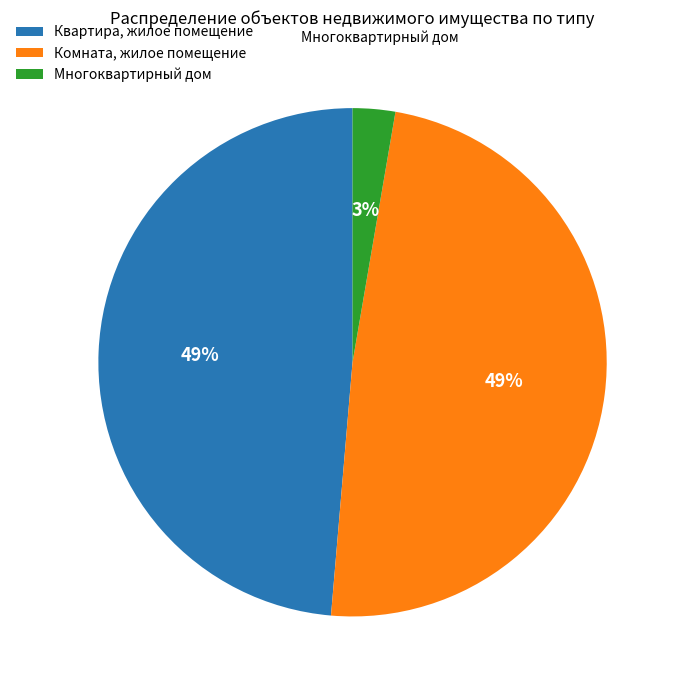

Does any single category account for the majority?

No